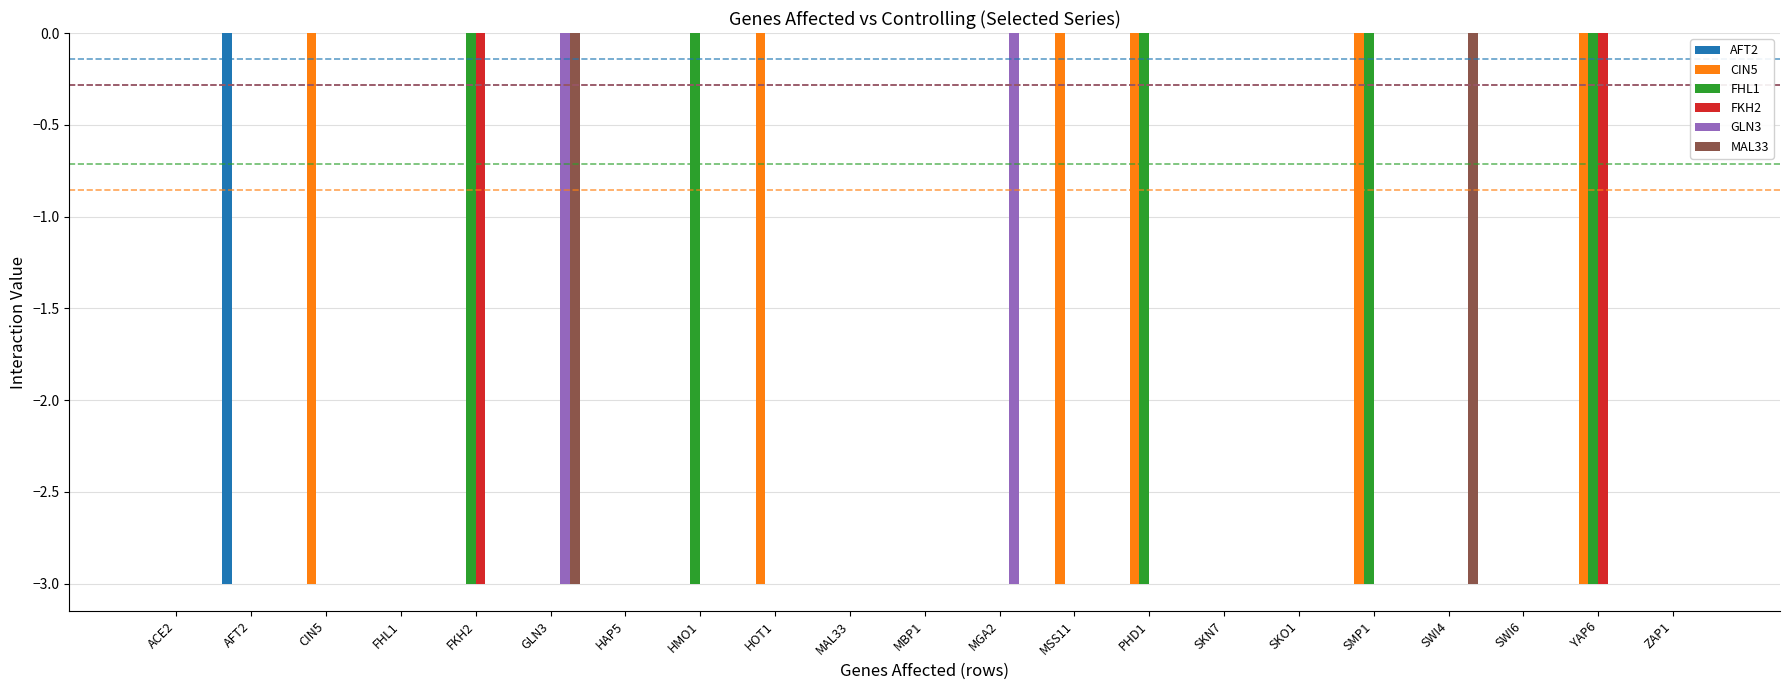

Which series has the largest total across all categories?

AFT2